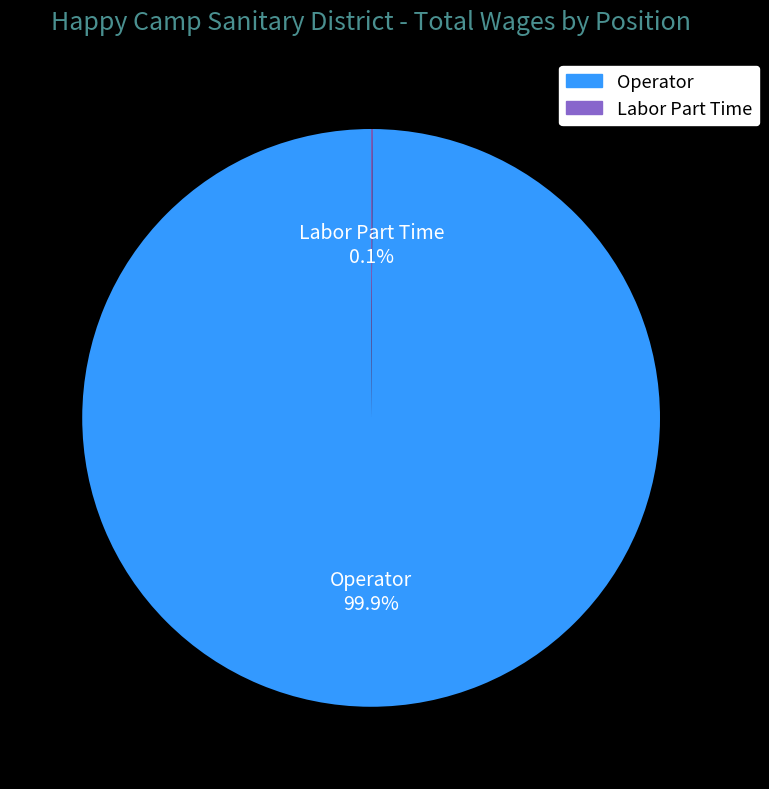

Is there a majority slice in this chart?

Yes